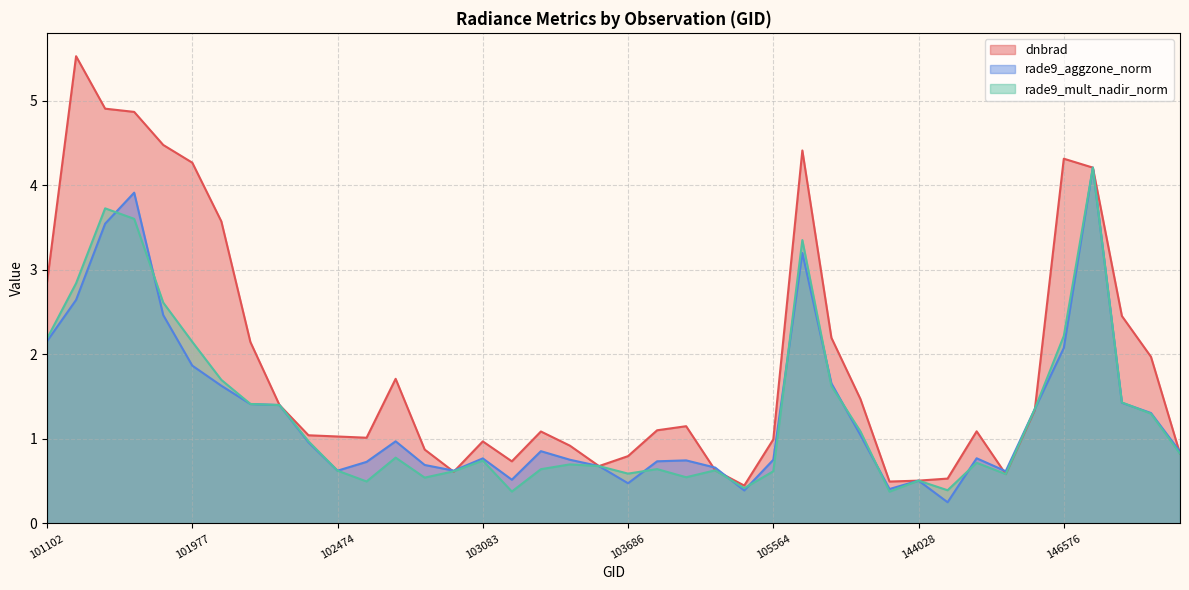

What is the sum of all dnbrad values?

76.2